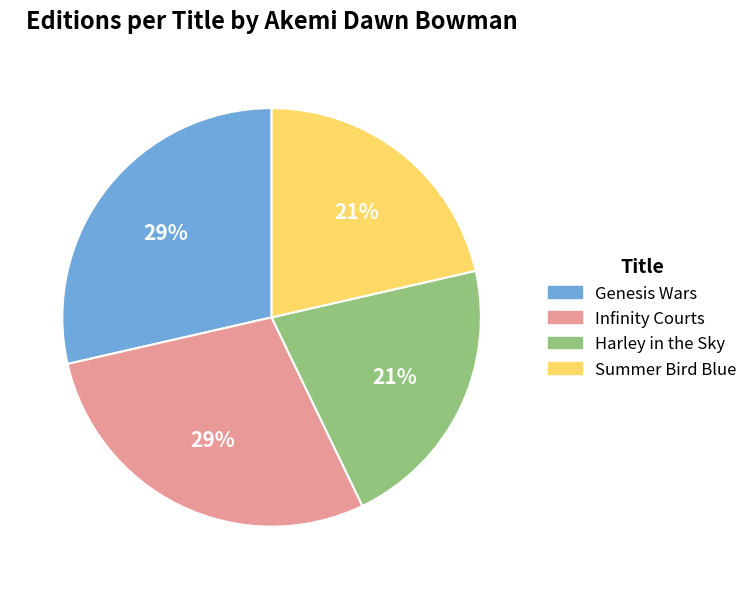

To the nearest percent, what portion does Summer Bird Blue represent?

21%